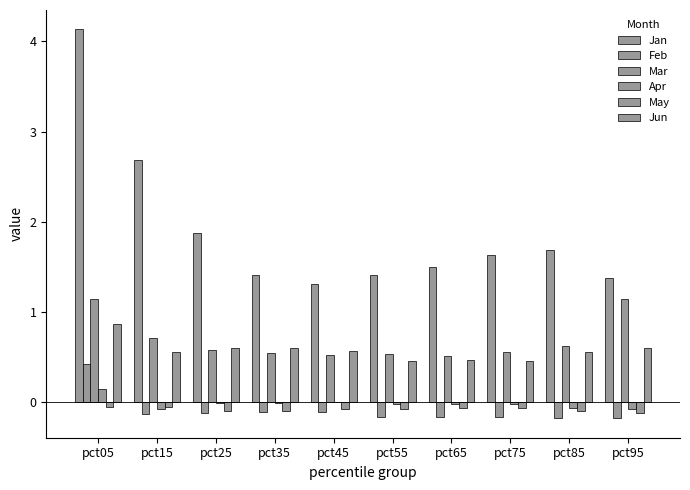

What is the maximum value shown in the chart?

4.1